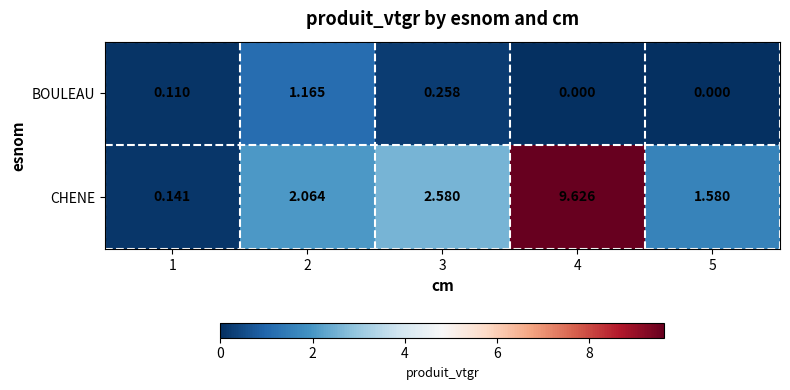

Which series has the largest total across all categories?

CHENE